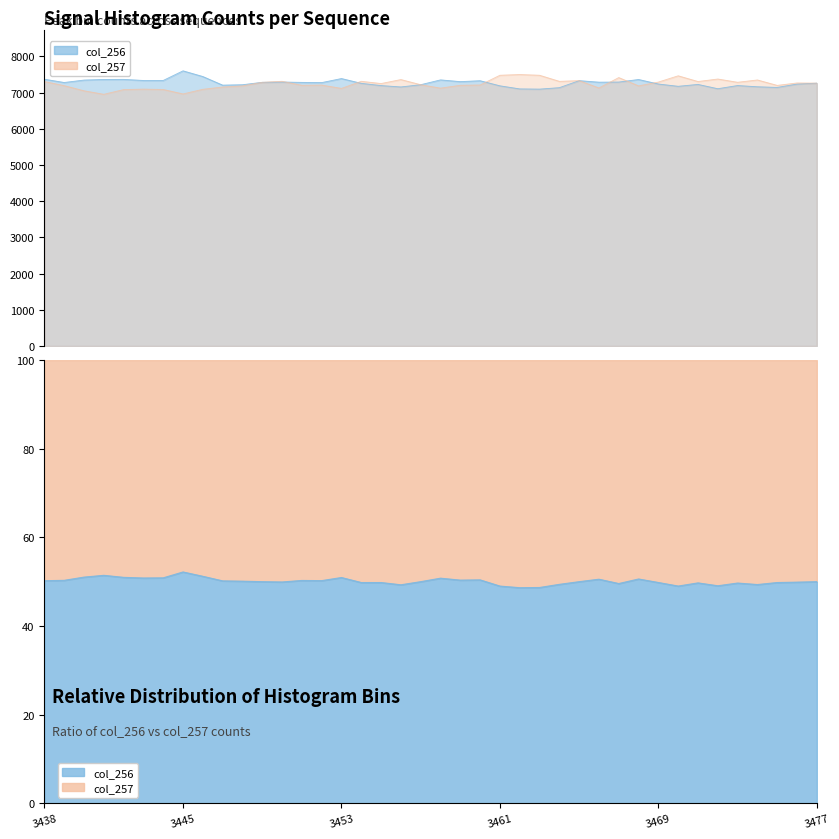

At how many categories does at least one series exceed 7050?

40